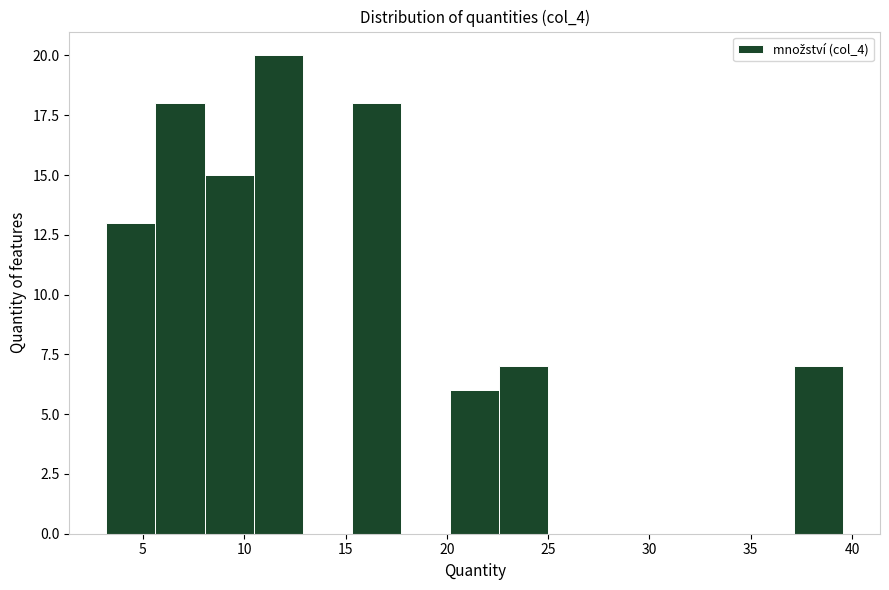

Which range on the x-axis has the tallest bar?

10.5 to 13.0